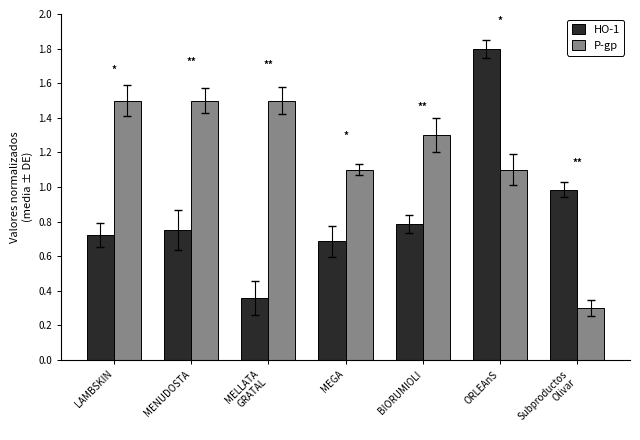

List the series in order of their peak value, lowest first.

P-gp, HO-1